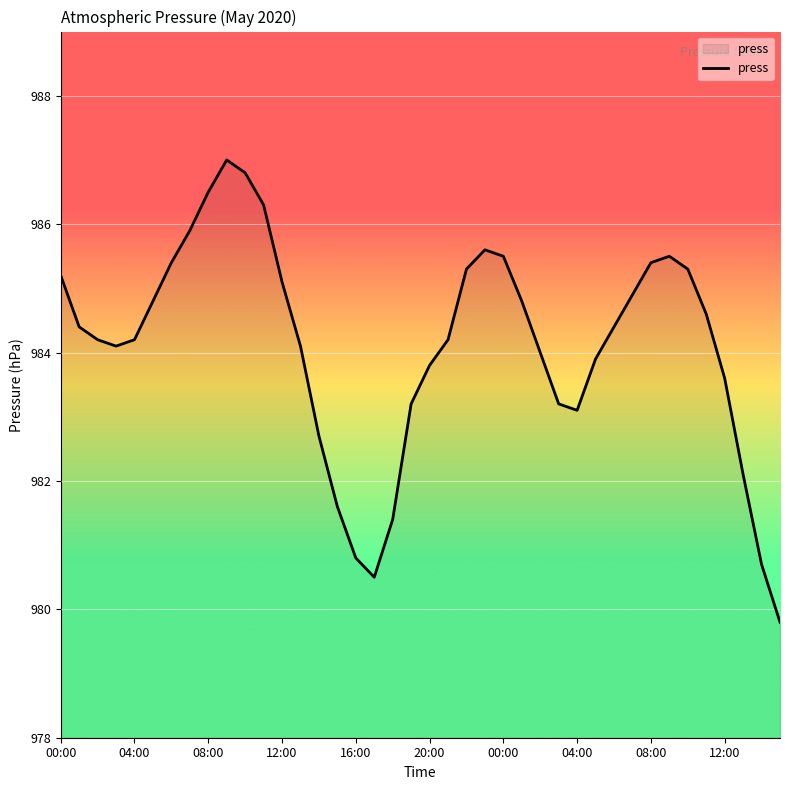

What is the smallest value displayed?

979.8